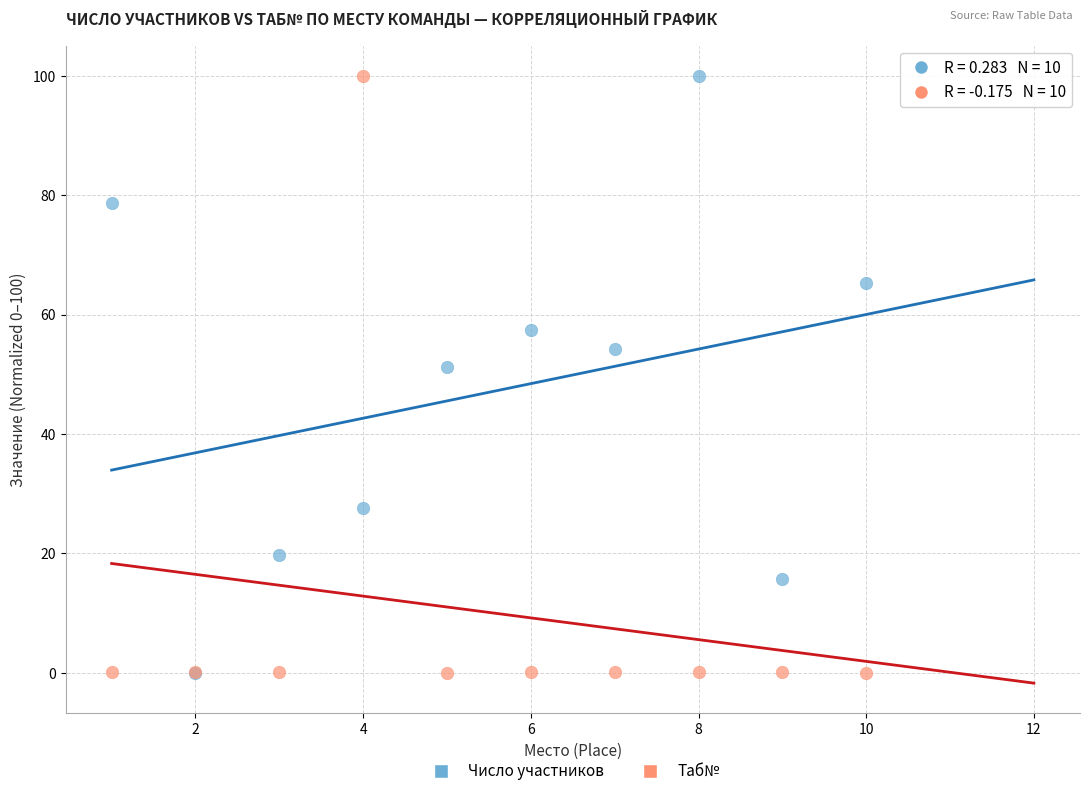

Across all series, what Y value is closest to 50?

51.2